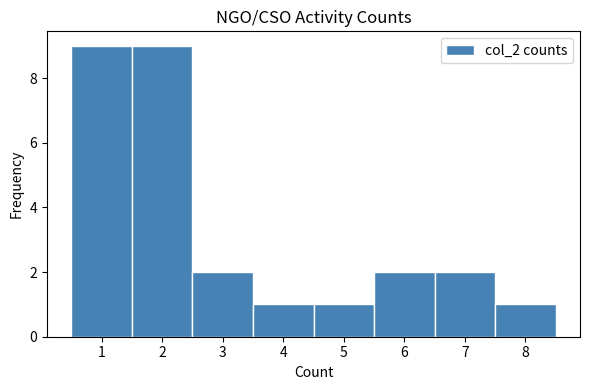

Reading left to right, list every bar in this chart as the range it spans on the x-axis followed by its height. The values are not printed on the chart, so give them approximately, as read against the axis.

0.5 to 1.5: 9
1.5 to 2.5: 9
2.5 to 3.5: 2
3.5 to 4.5: 1
4.5 to 5.5: 1
5.5 to 6.5: 2
6.5 to 7.5: 2
7.5 to 8.5: 1